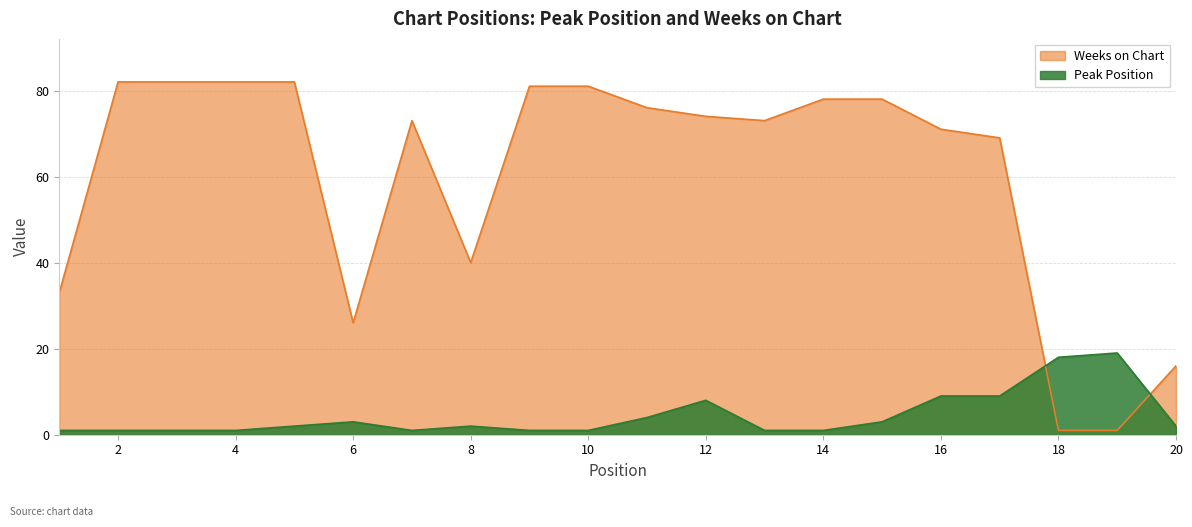

Which series has the largest total across all categories?

Weeks on Chart